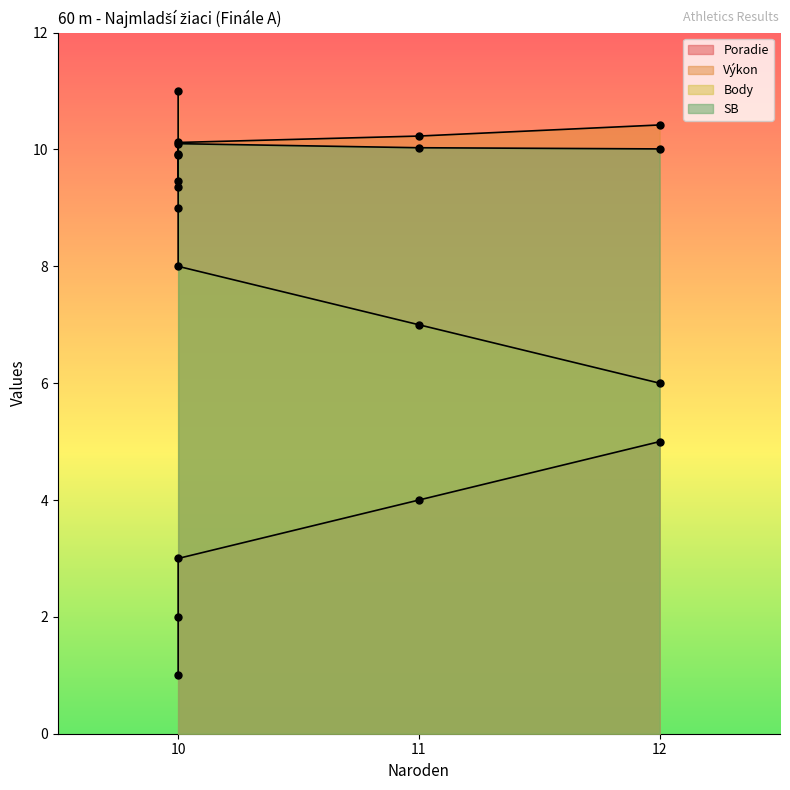

How many times do Výkon and SB cross each other?

2